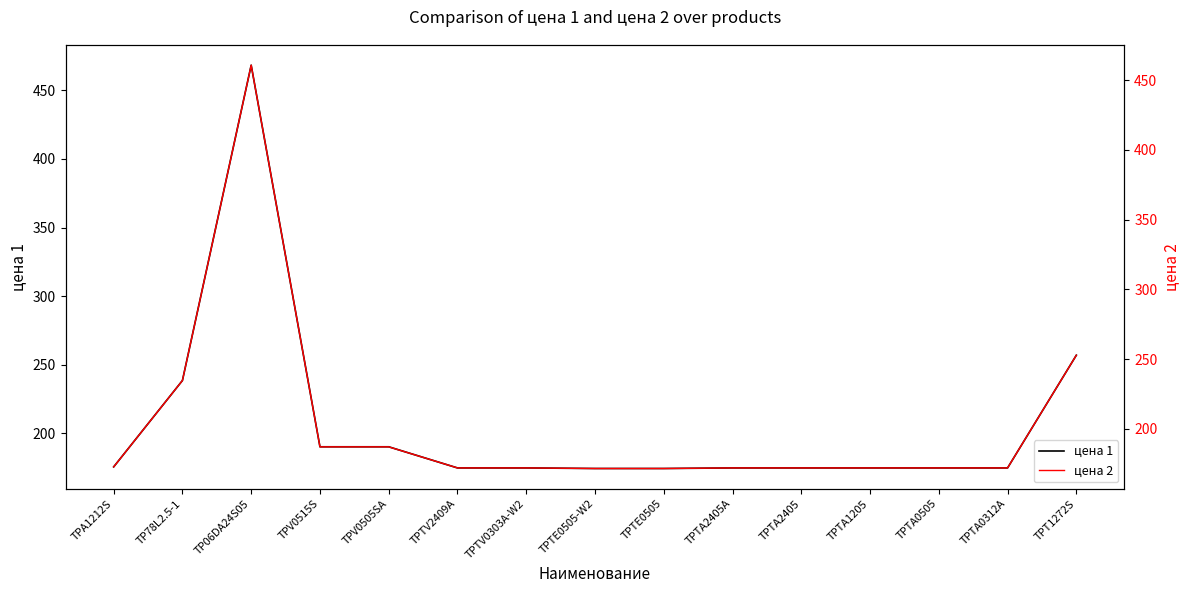

At how many categories does at least one series exceed 194?

3